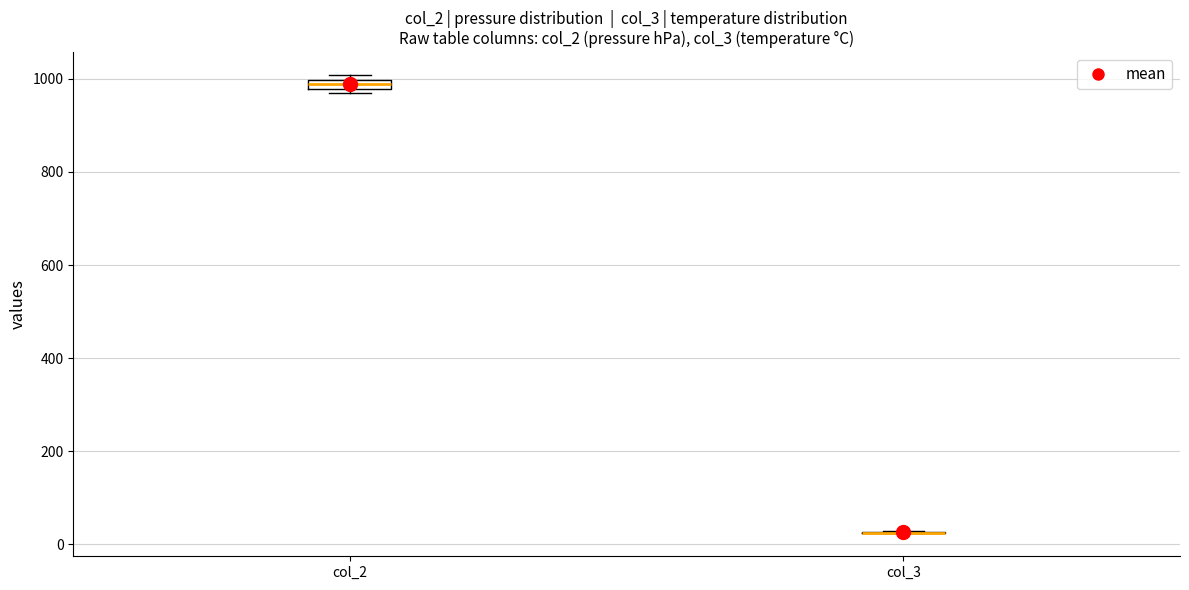

Where is the lower edge of the box for col_2 on the y-axis? The values are not printed on the chart, so give them approximately, as read against the axis.

980